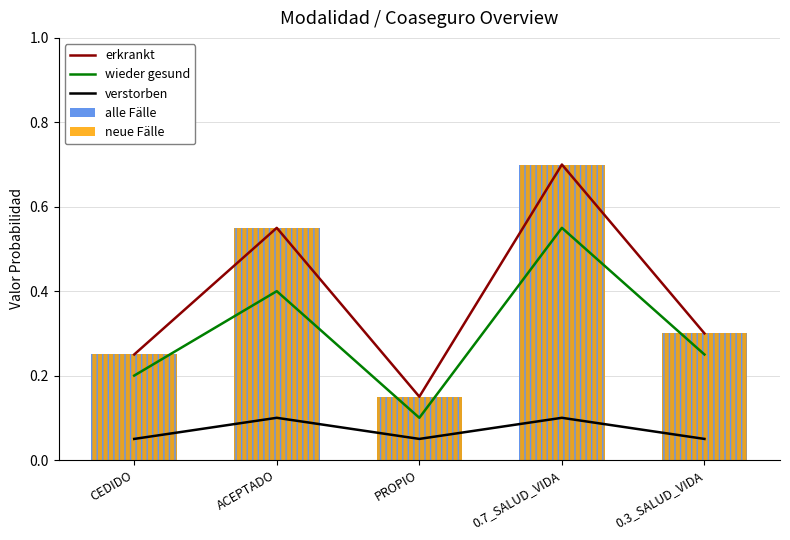

At how many categories does at least one series exceed 0?

5